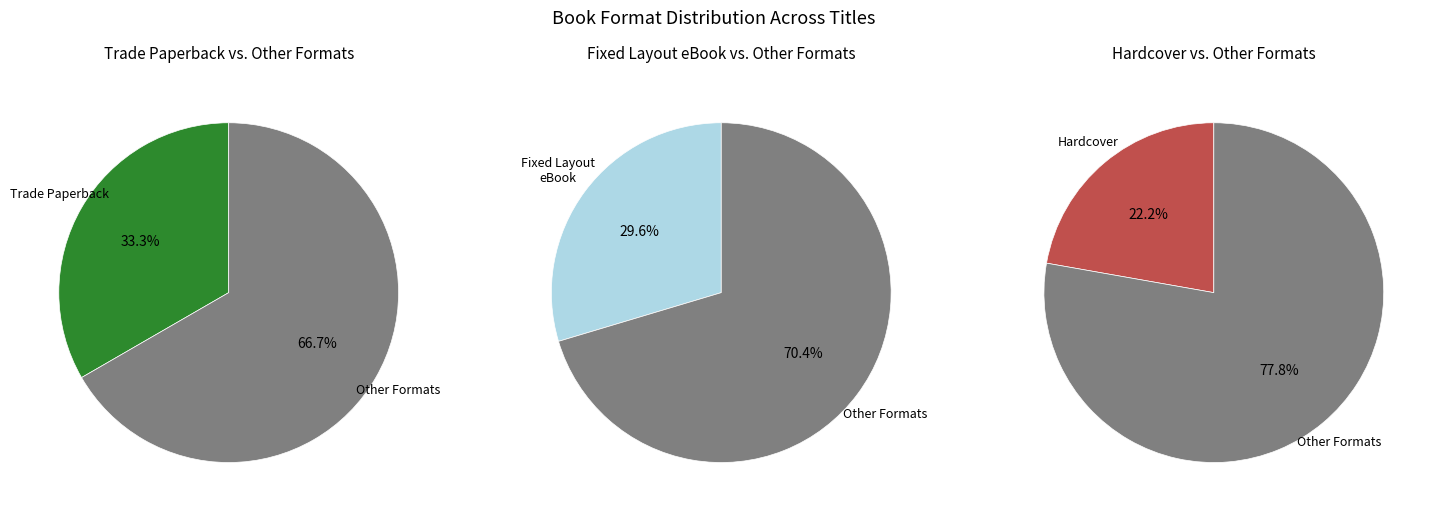

True or false: Hardcover accounts for 22% of the total.

True